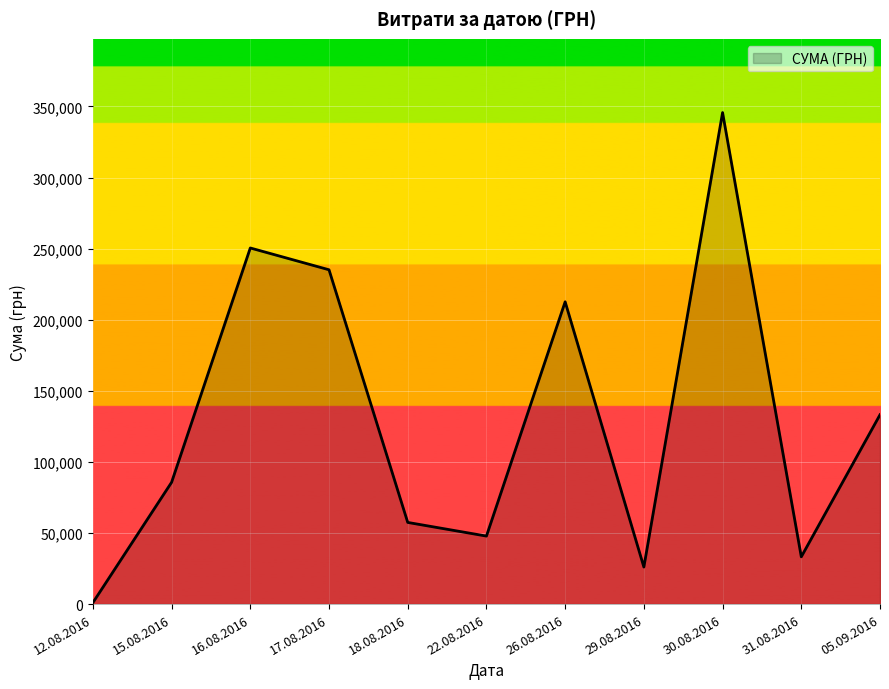

List the labels in order of value, smallest first.

12.08.2016, 29.08.2016, 31.08.2016, 22.08.2016, 18.08.2016, 15.08.2016, 05.09.2016, 26.08.2016, 17.08.2016, 16.08.2016, 30.08.2016